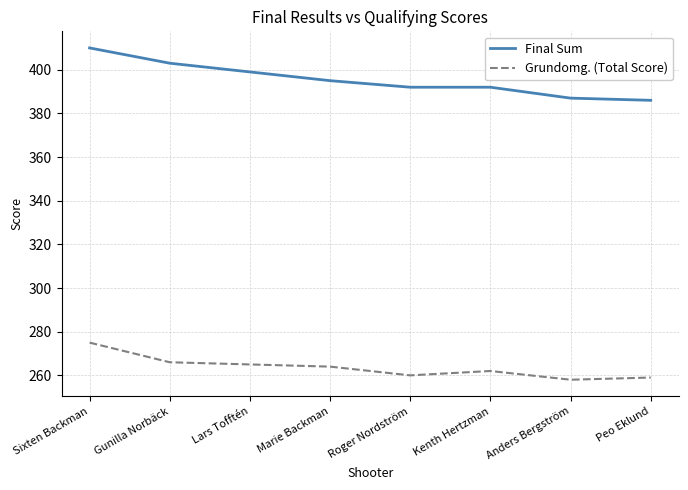

What position from the left is Marie Backman?

4